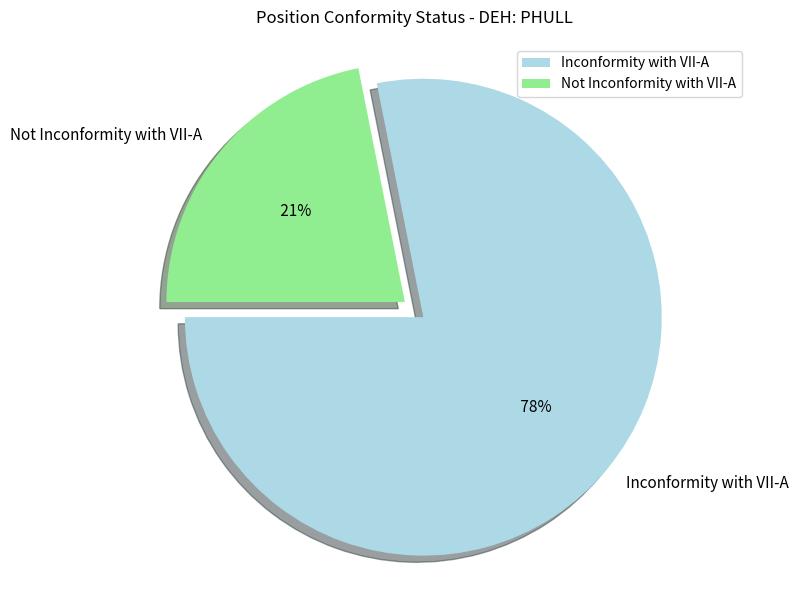

What percentage is the Inconformity with VII-A slice, to the nearest percent?

78%